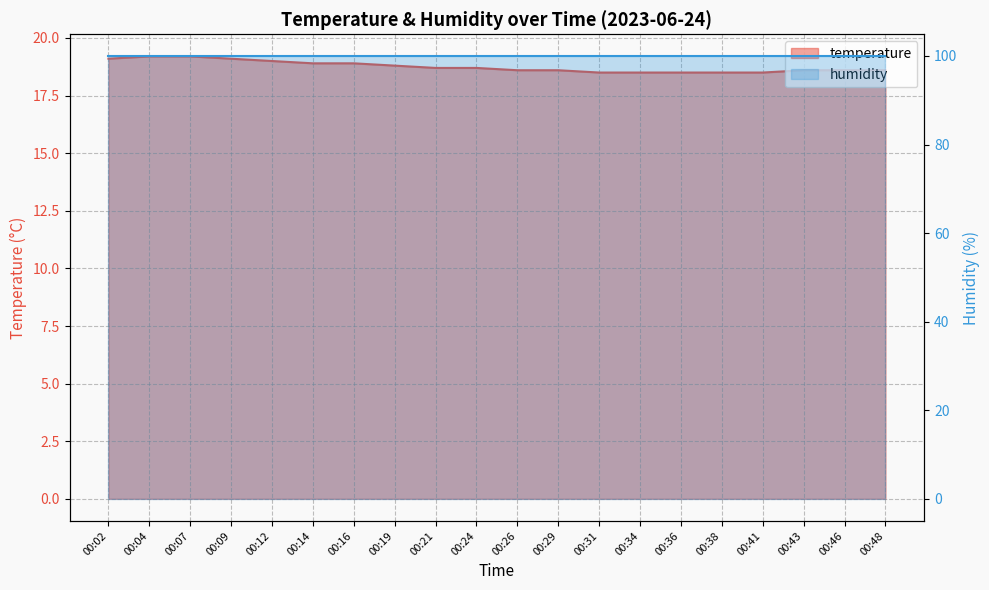

The value at 00:21 is 18.7. True or false?

True